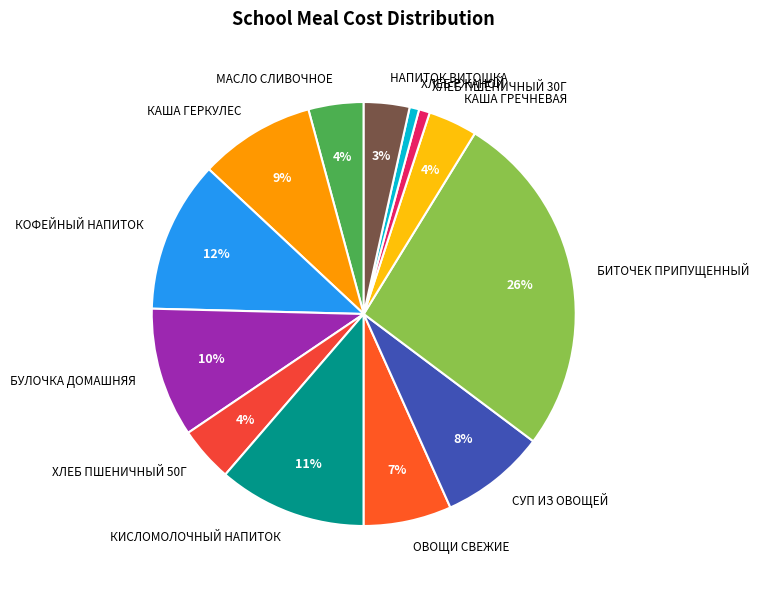

The БУЛОЧКА ДОМАШНЯЯ slice represents 10% of the pie. True or false?

True